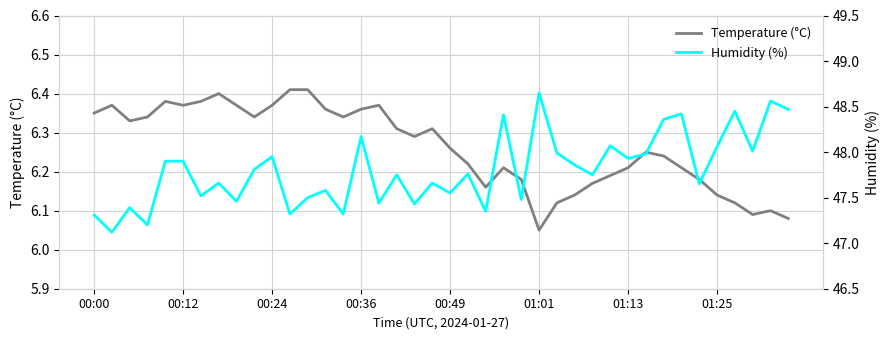

Where is Temperature (°C) nearest to the value 6?

01:01